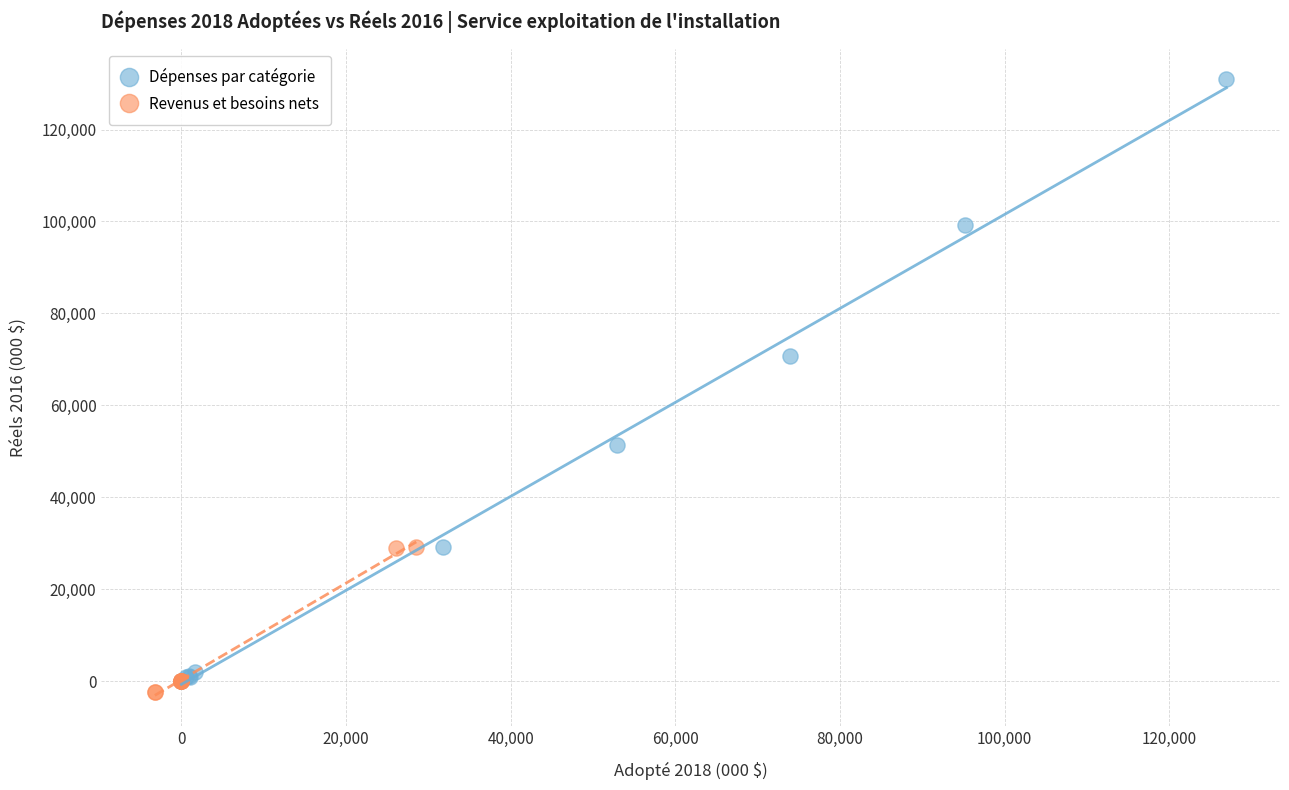

Which series reaches the maximum Y coordinate?

Dépenses par catégorie